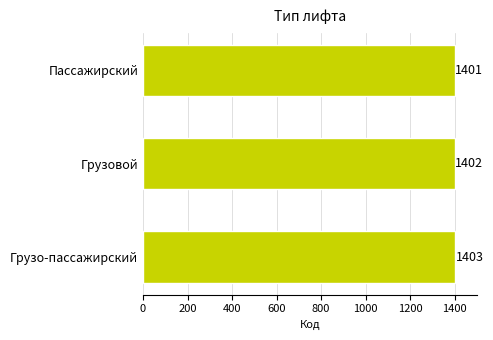

Is it true that the value at Грузо-пассажирский is 1403?

True